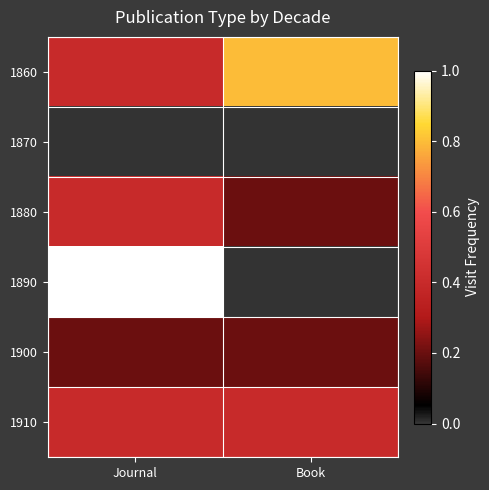

Rank the series by their maximum value, from highest to lowest.

1890, 1860, 1880, 1910, 1900, 1870